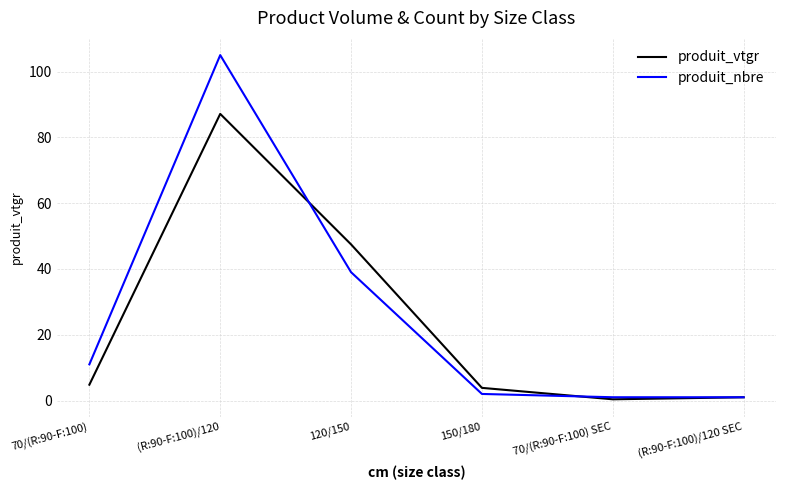

List the series in order of their peak value, lowest first.

produit_vtgr, produit_nbre